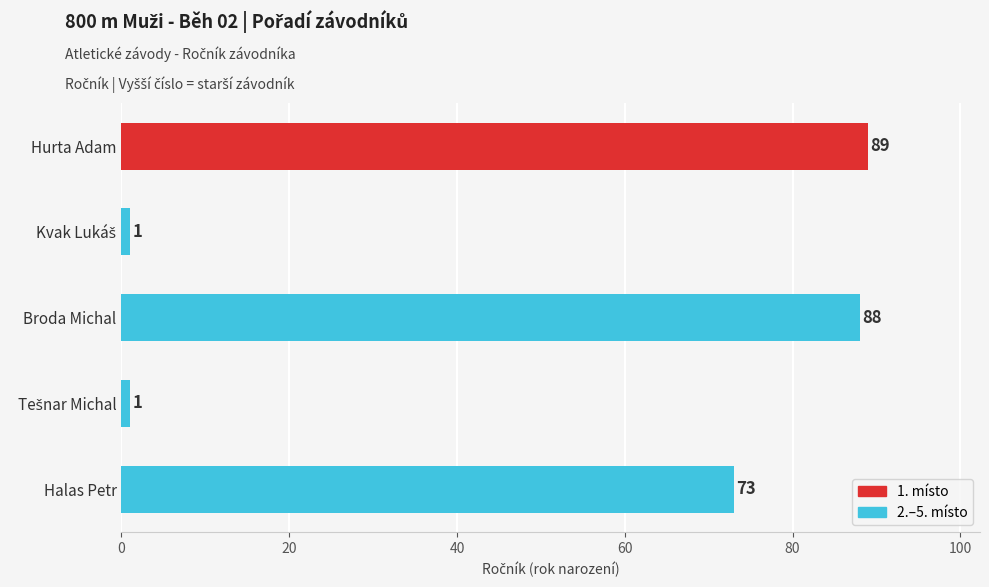

Is it true that the value at Hurta Adam is 89?

True